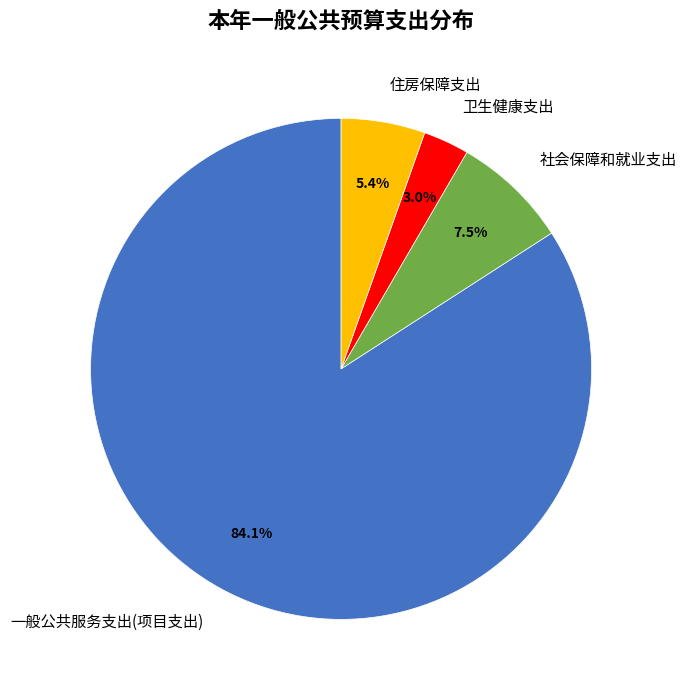

To the nearest percent, what is the difference between the largest and smallest slice percentages?

81%